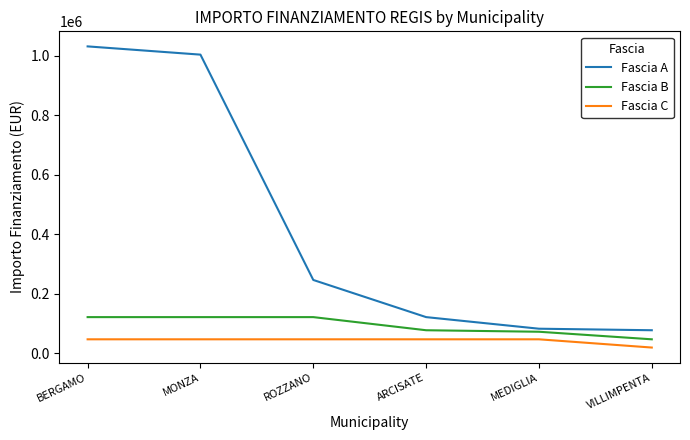

What is the spread (max minus min) of values at VILLIMPENTA?

58145